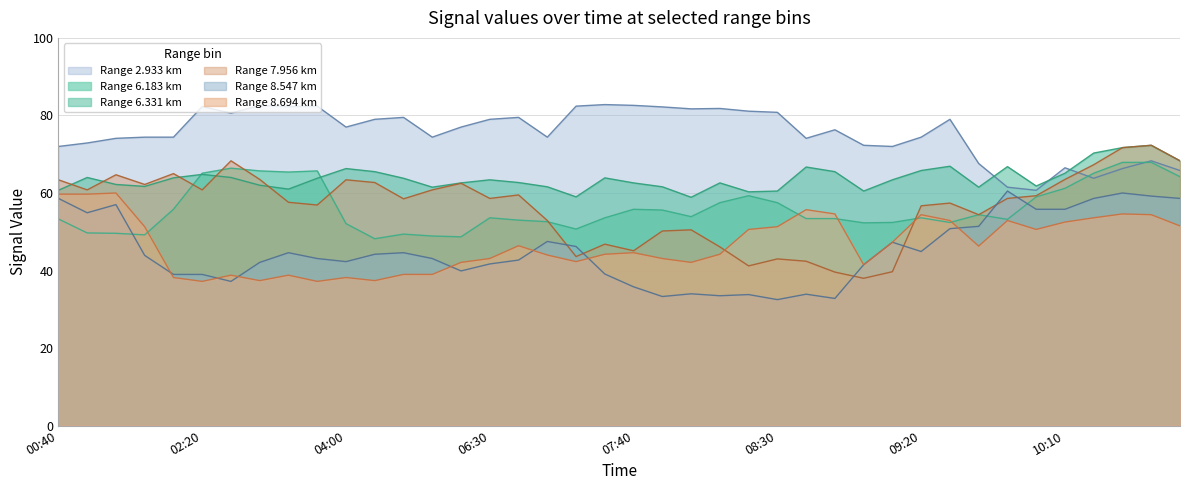

Does the chart have visible grid lines?

Yes